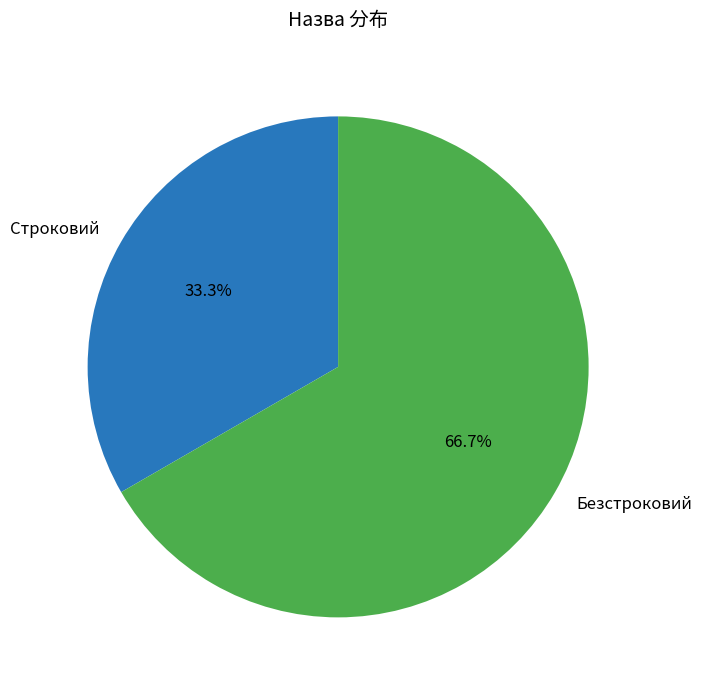

How many segments does this pie chart have?

2